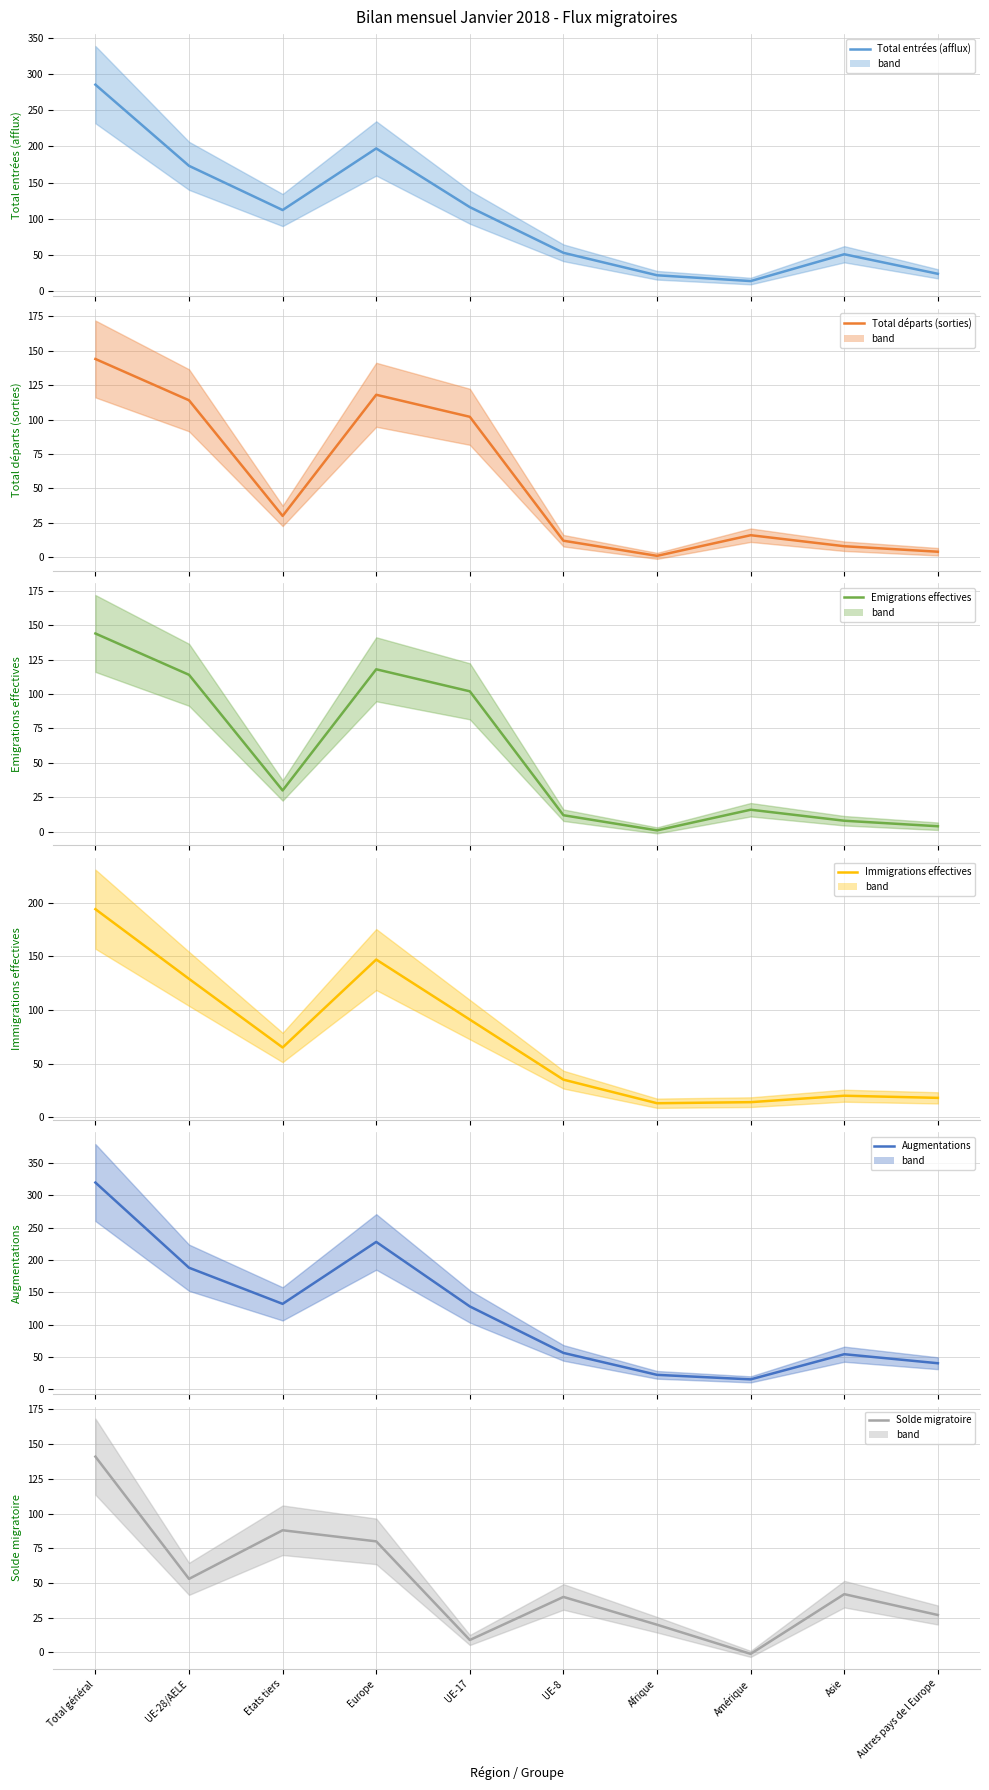

Reading right to left, list all the values displayed in this chart.

Total entrées (afflux): Autres pays de l Europe=24	Asie=51	Amérique=14	Afrique=22	UE-8=53	UE-17=116	Europe=197	Etats tiers=112	UE-28/AELE=173	Total général=285
Total départs (sorties): Autres pays de l Europe=4	Asie=8	Amérique=16	Afrique=1	UE-8=12	UE-17=102	Europe=118	Etats tiers=30	UE-28/AELE=114	Total général=144
Emigrations effectives: Autres pays de l Europe=4	Asie=8	Amérique=16	Afrique=1	UE-8=12	UE-17=102	Europe=118	Etats tiers=30	UE-28/AELE=114	Total général=144
Immigrations effectives: Autres pays de l Europe=18	Asie=20	Amérique=14	Afrique=13	UE-8=35	UE-17=91	Europe=147	Etats tiers=65	UE-28/AELE=129	Total général=194
Augmentations: Autres pays de l Europe=40	Asie=54	Amérique=15	Afrique=22	UE-8=56	UE-17=128	Europe=228	Etats tiers=132	UE-28/AELE=188	Total général=320
Solde migratoire: Autres pays de l Europe=27	Asie=42	Amérique=-1	Afrique=20	UE-8=40	UE-17=9	Europe=80	Etats tiers=88	UE-28/AELE=53	Total général=141